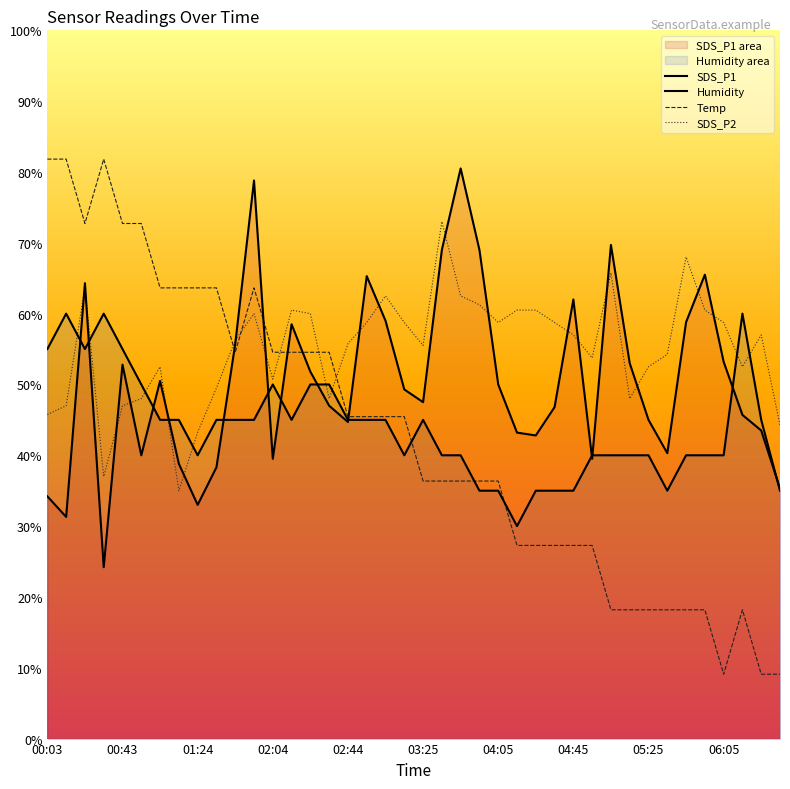

In Temp, how many points are higher than both neighbors (excluding endpoints)?

3